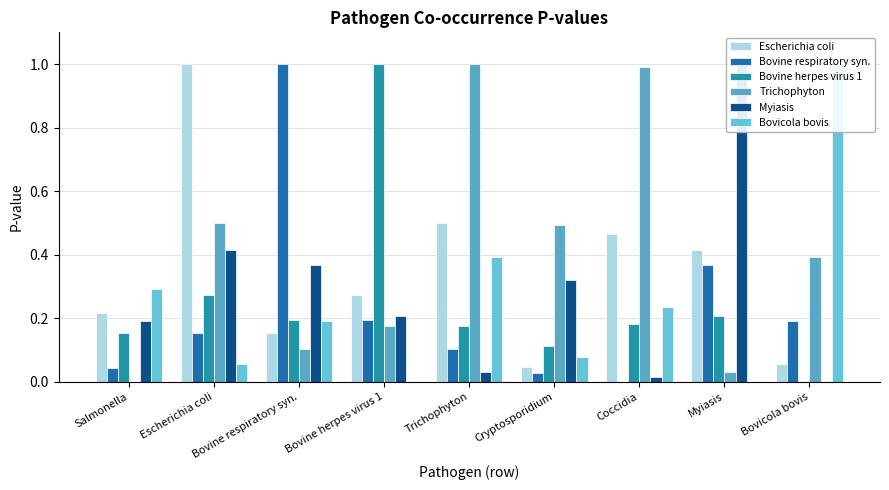

What is the difference between the second highest and second lowest values in the Trichophyton series?

1.0